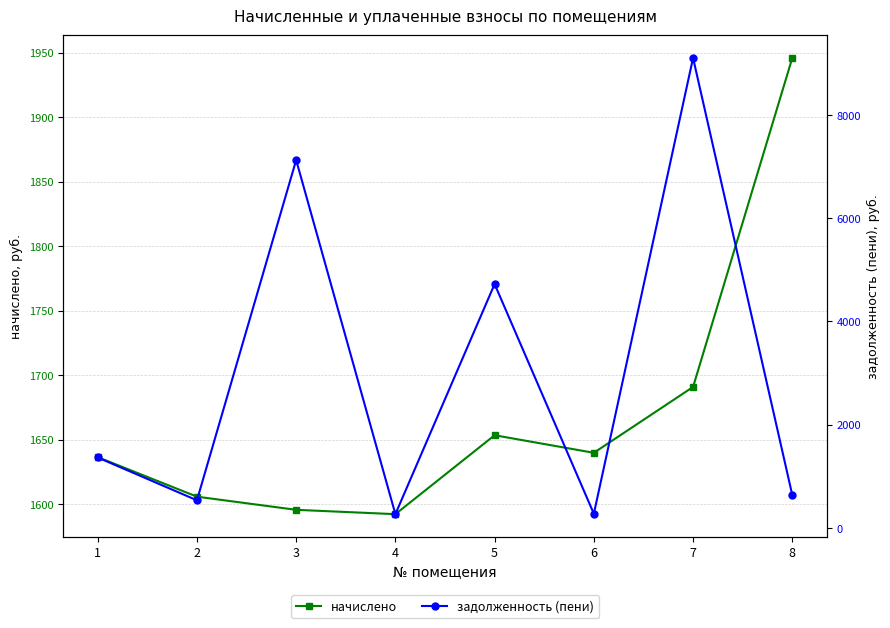

List the series in order of their overall mean, lowest first.

начислено, задолженность (пени)